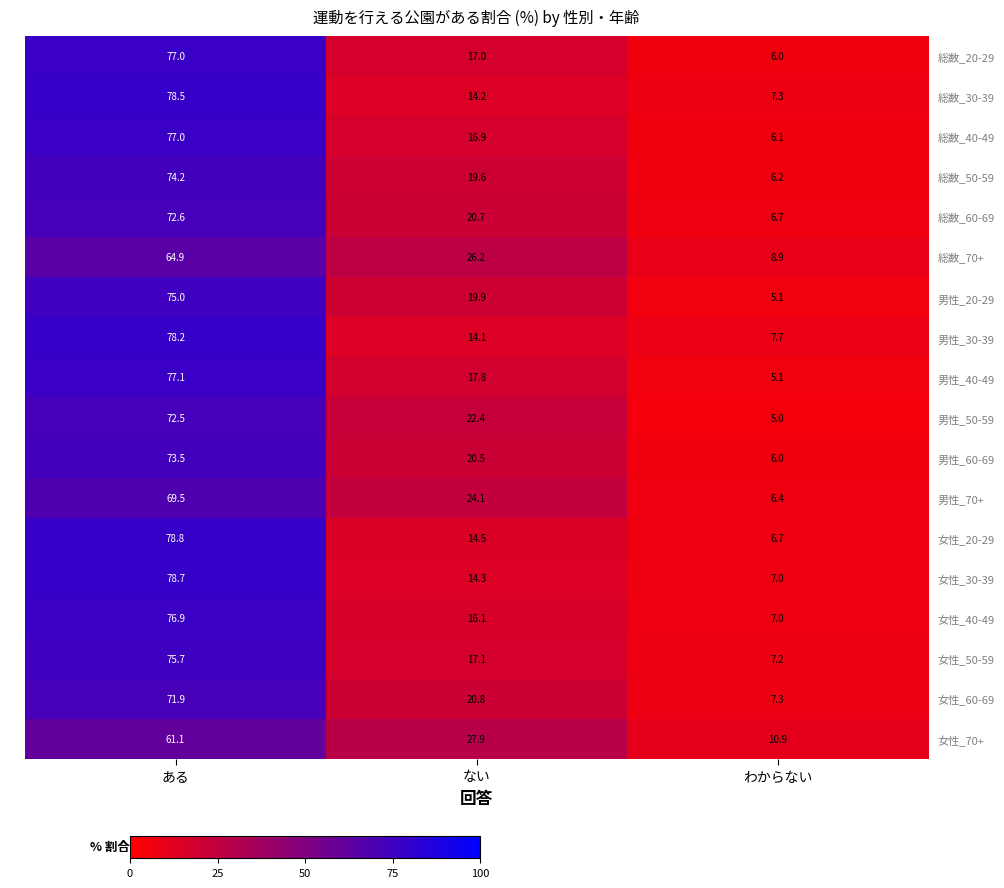

At which category is the sum across all series the highest?

ある